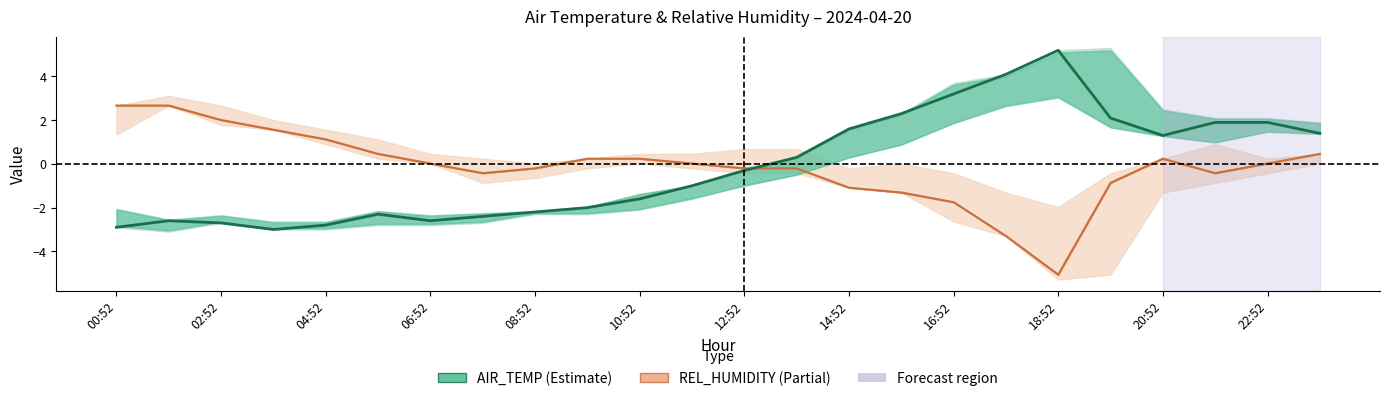

How many times do AIR_TEMP and REL_HUMIDITY line cross each other?

1